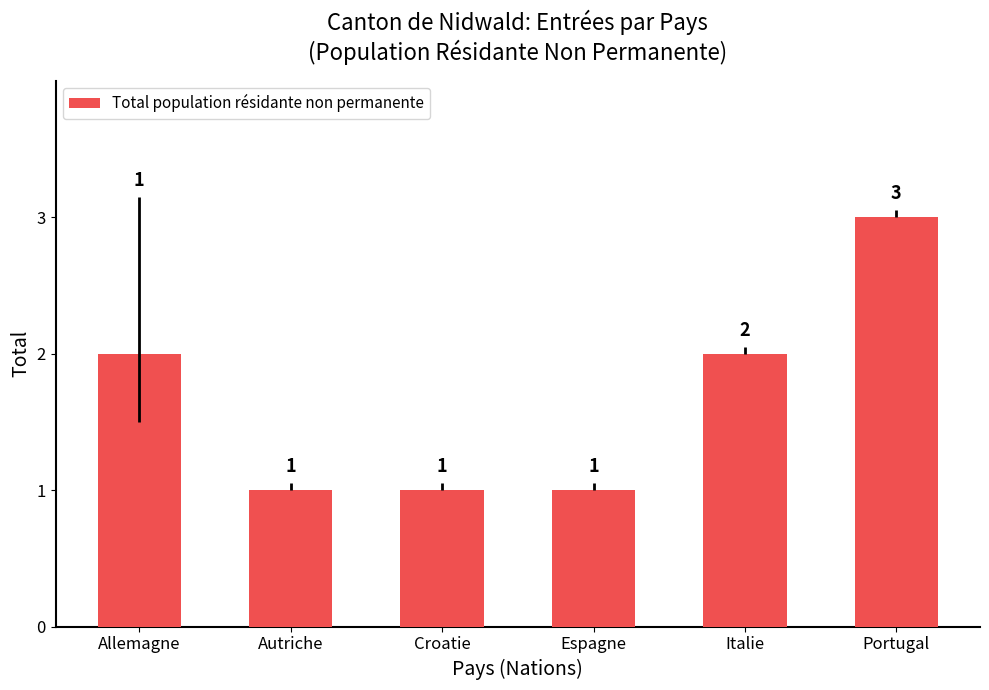

What value does the data have at Allemagne?

2